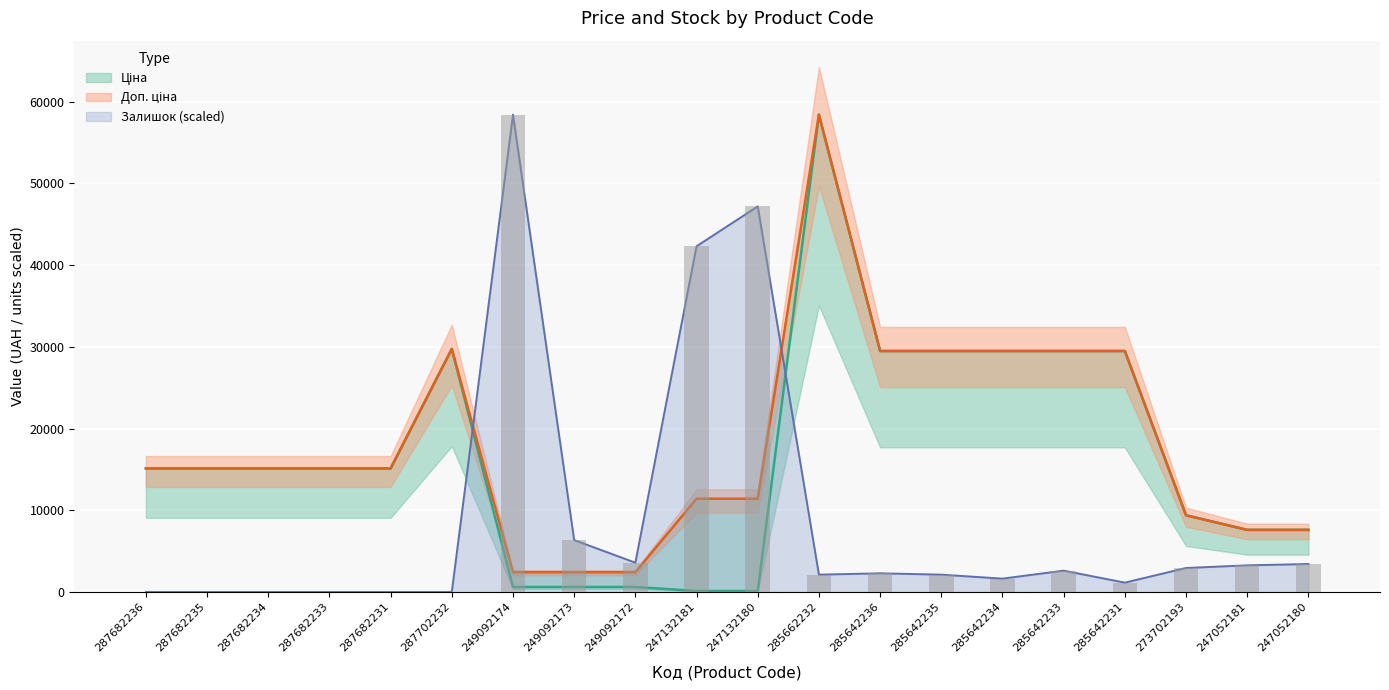

At which category is the sum across all series the highest?

285662232